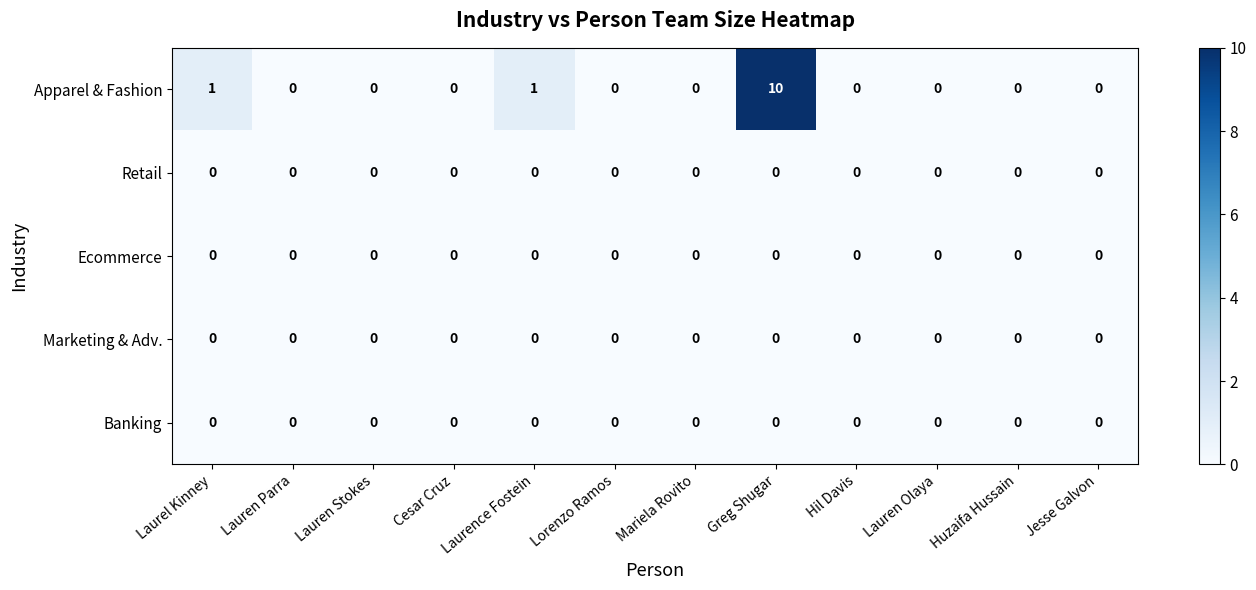

Between Laurence Fostein and Huzaifa Hussain, which series saw the biggest shift?

Apparel & Fashion